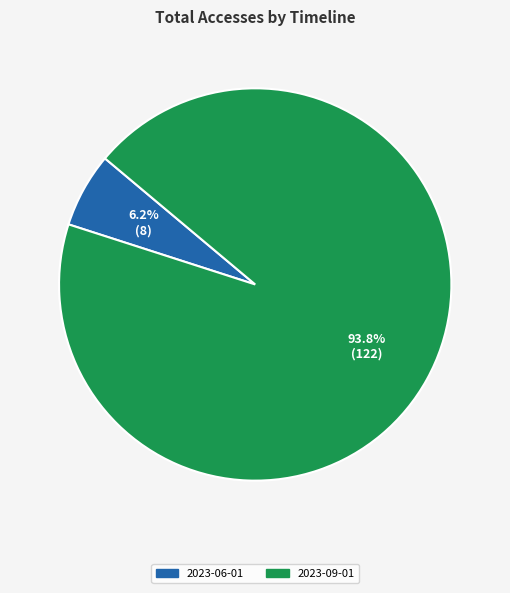

Is there any slice that represents more than half of the pie?

Yes